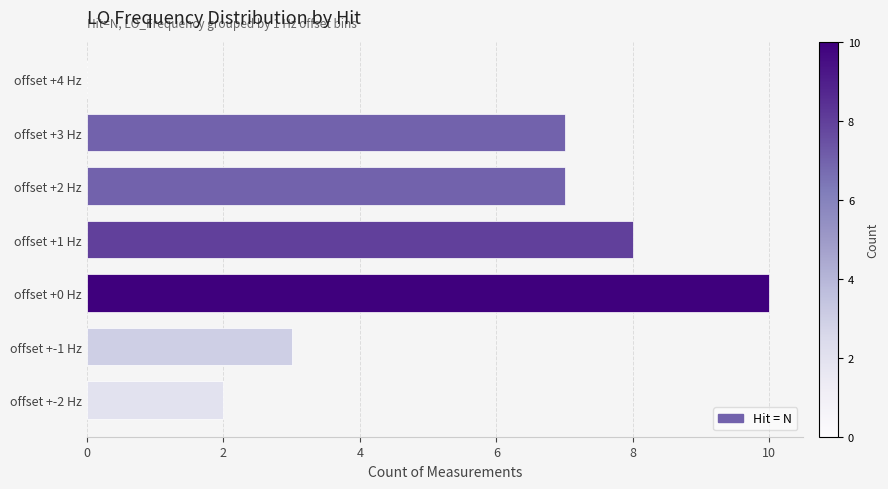

The chart shows a value of 5 at offset +-1 Hz. True or false?

False